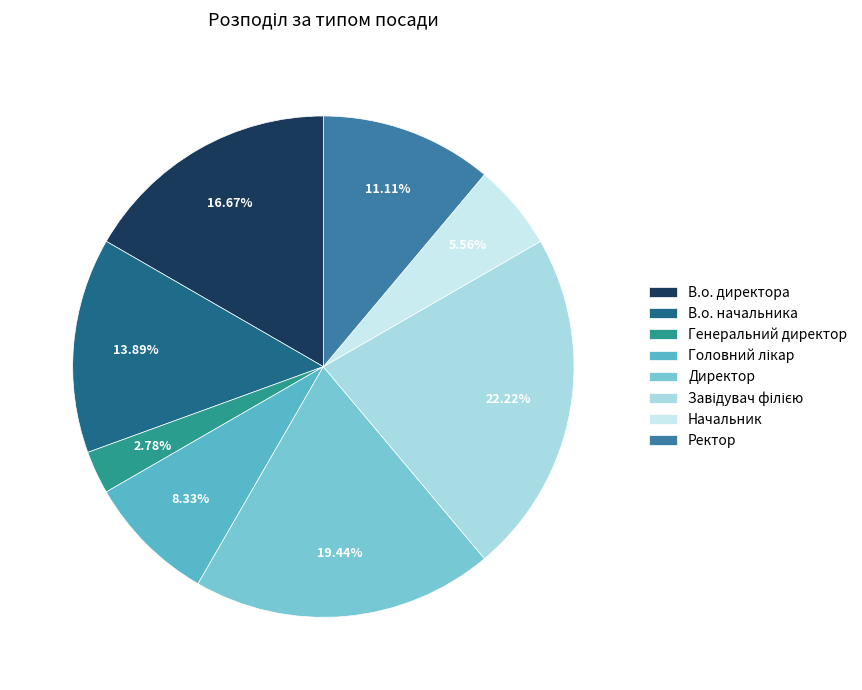

Count the number of slices in the pie.

8